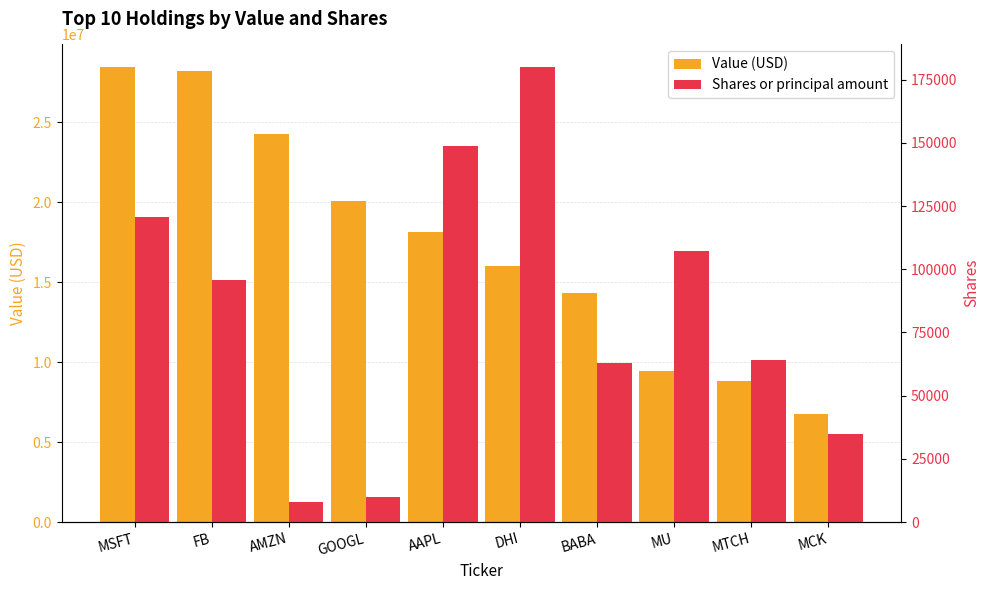

How many categories are shown in the chart?

10